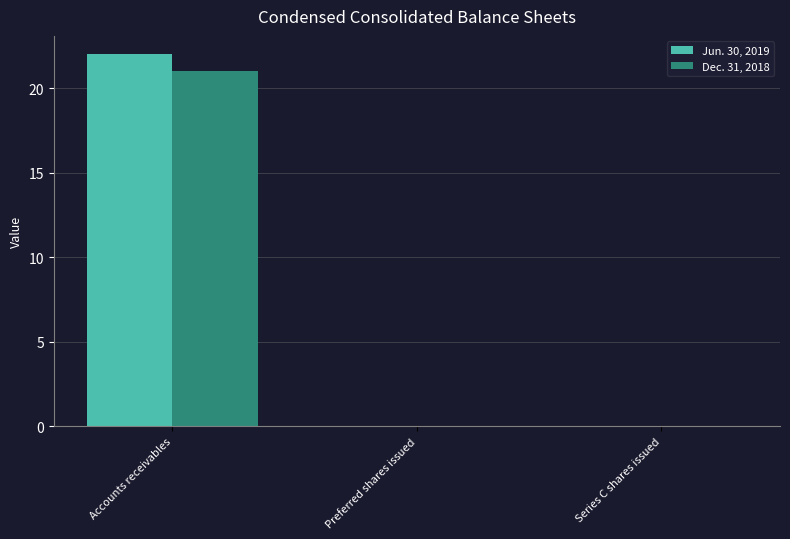

What is the highest value of the Dec. 31, 2018 series?

21